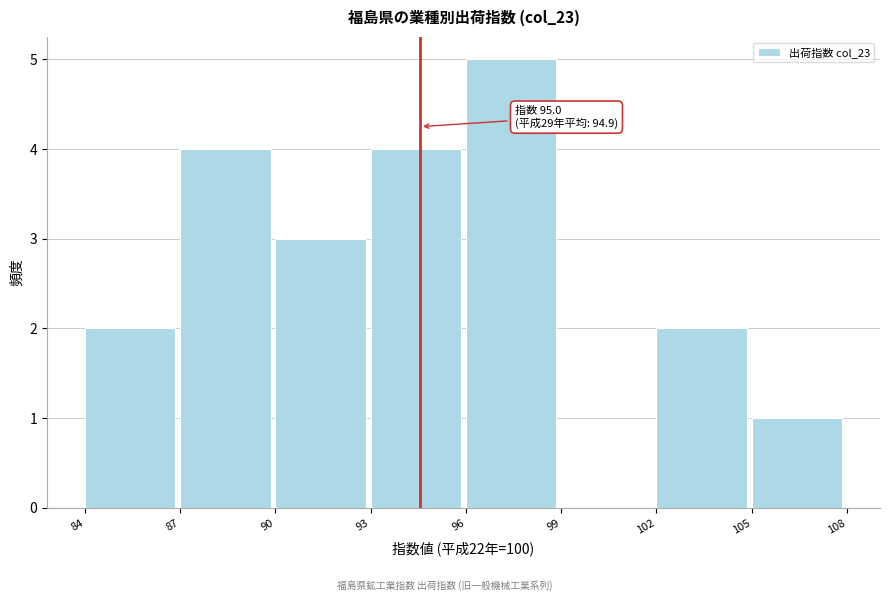

Reading right to left, list all the values displayed in this chart.

105=1	102=2	99=0	96=5	93=4	90=3	87=4	84=2